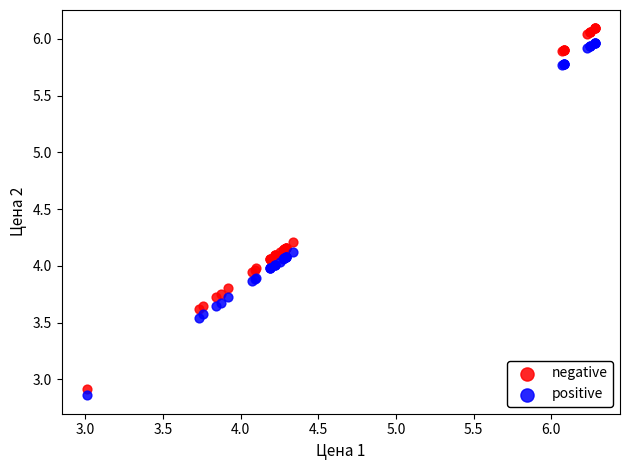

Which series has the largest Y range (max minus min)?

negative